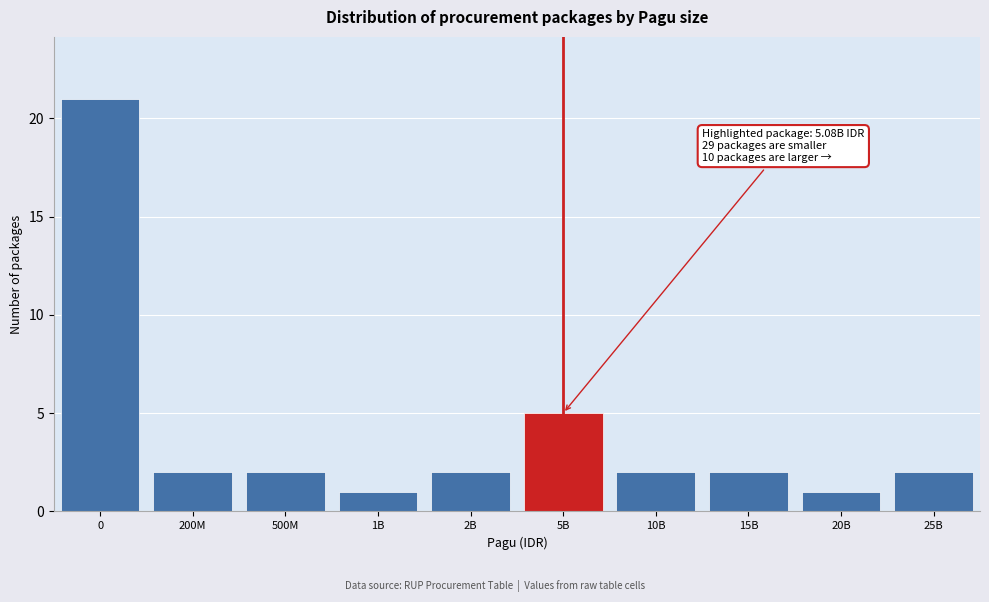

Reading right to left, what are all the values shown in this chart?

25B=2	20B=1	15B=2	10B=2	5B=5	2B=2	1B=1	500M=2	200M=2	0=21